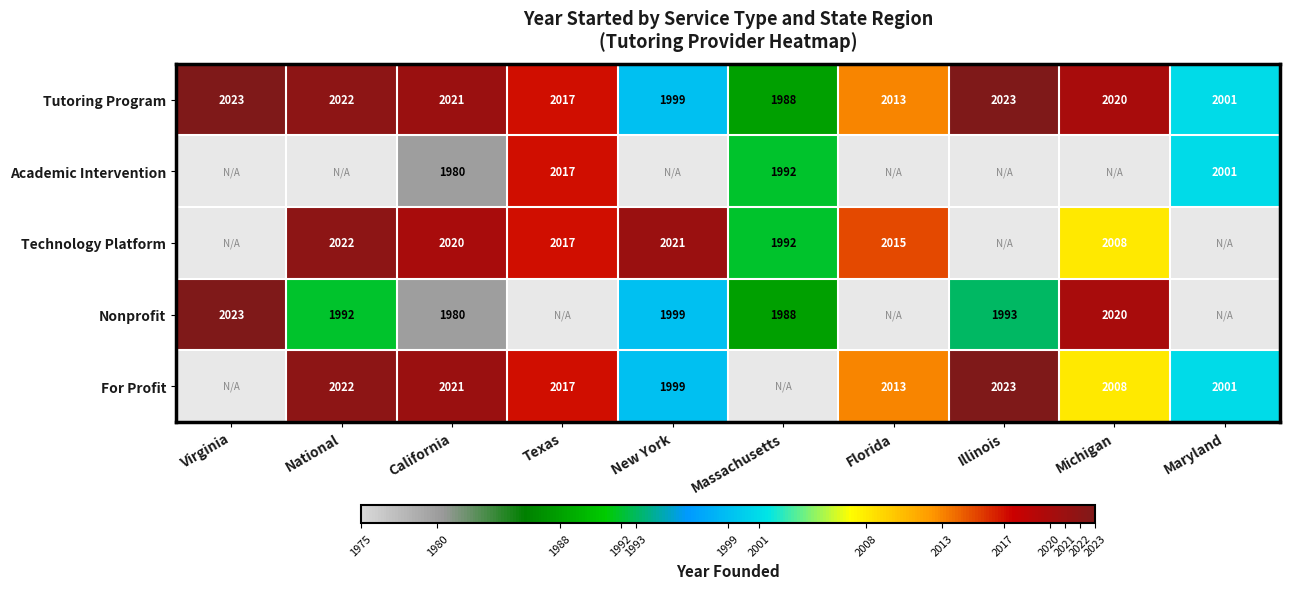

The Nonprofit series shows 3370 at Virginia. True or false?

False